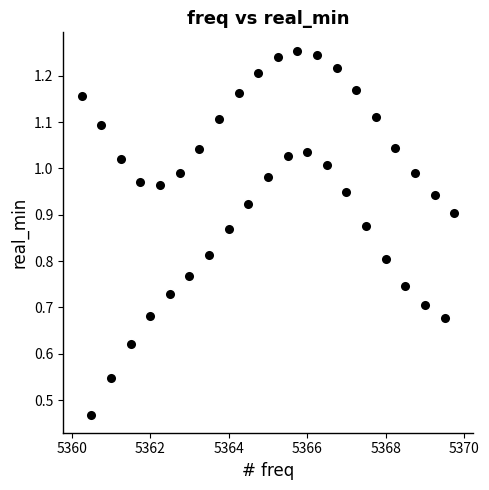

What is the range of X values (max minus min)?

9.5